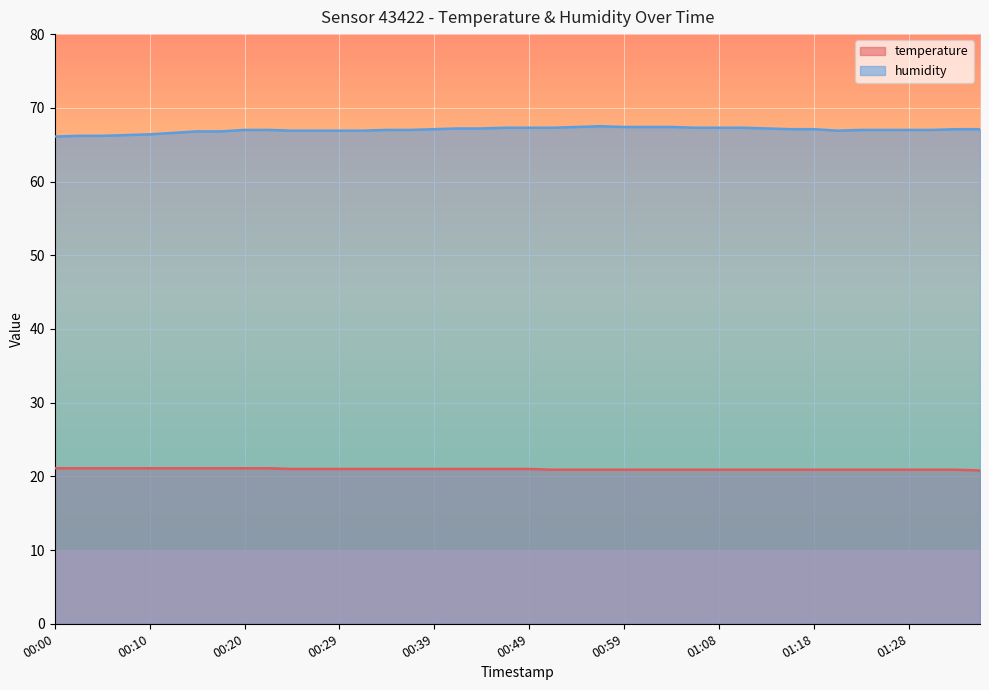

At which label does humidity reach its peak?

00:56